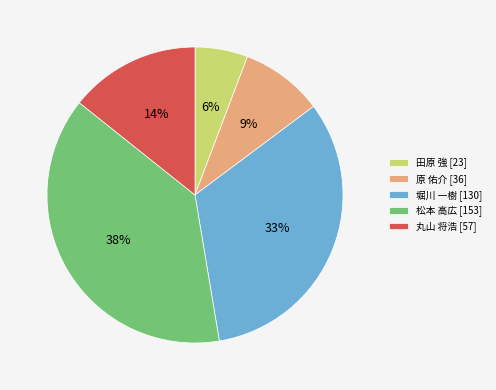

Which slice is the smallest?

田原 強